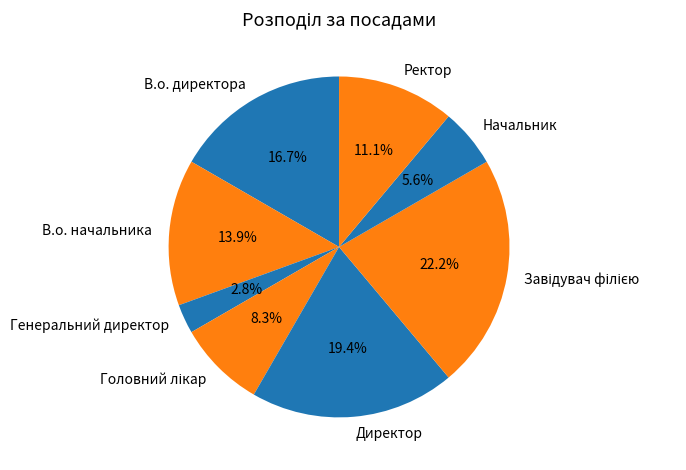

What is the ratio of the value at Начальник to the value at Генеральний директор?

2.0